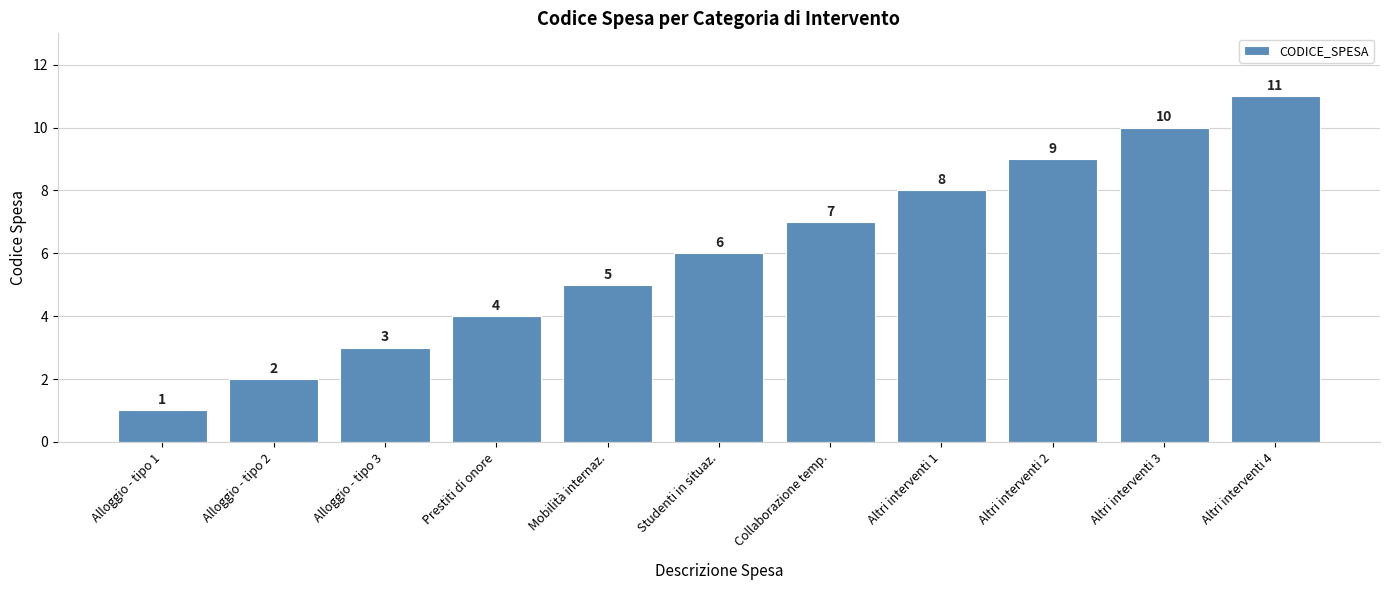

Rank the categories by value from highest to lowest.

Altri interventi 4, Altri interventi 3, Altri interventi 2, Altri interventi 1, Collaborazione temp., Studenti in situaz., Mobilità internaz., Prestiti di onore, Alloggio - tipo 3, Alloggio - tipo 2, Alloggio - tipo 1